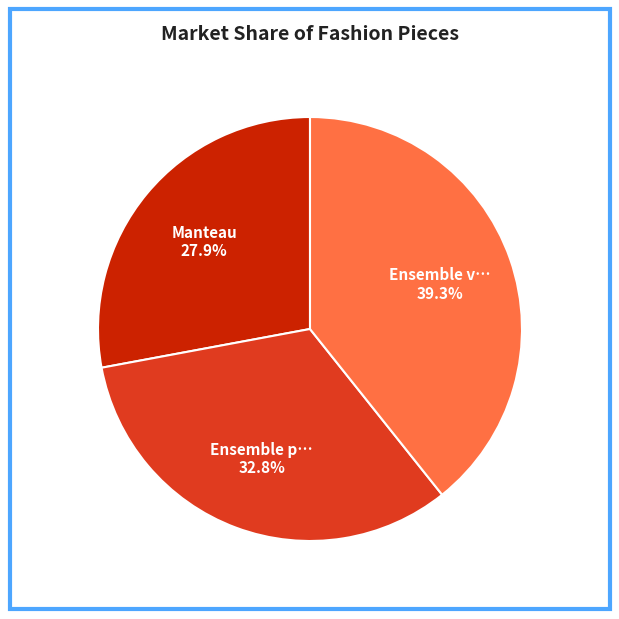

Is there any slice that represents more than half of the pie?

No